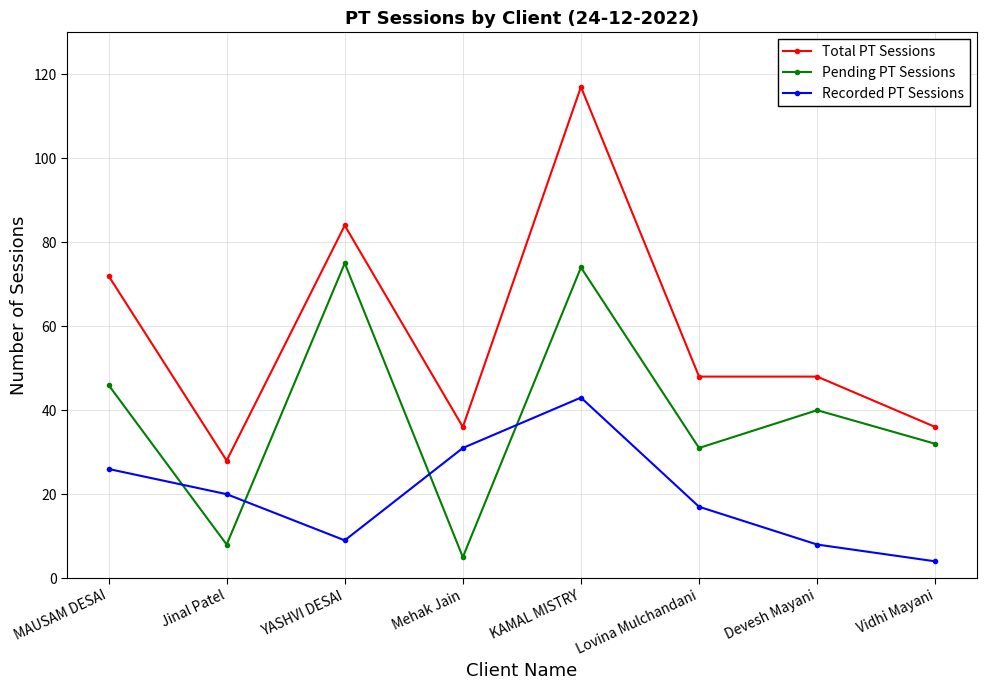

What is the difference between the maximum and minimum values in the Total PT Sessions series?

89